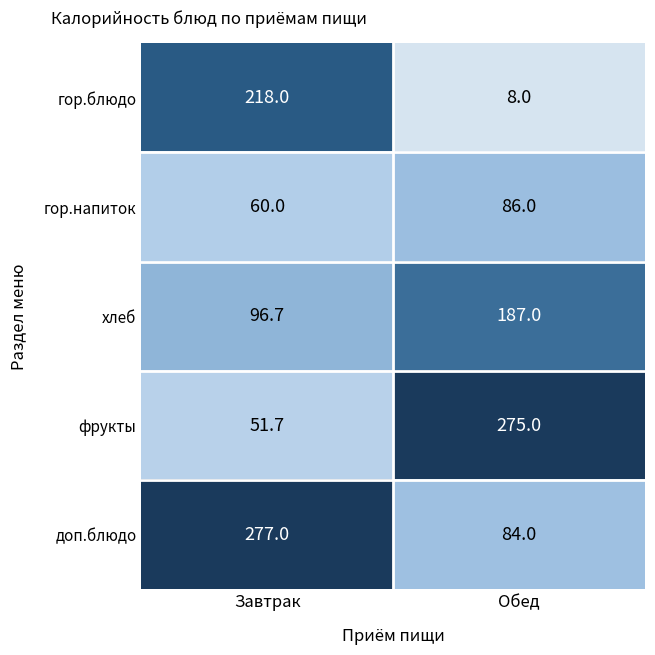

What is the average value of the гор.напиток series?

73.0